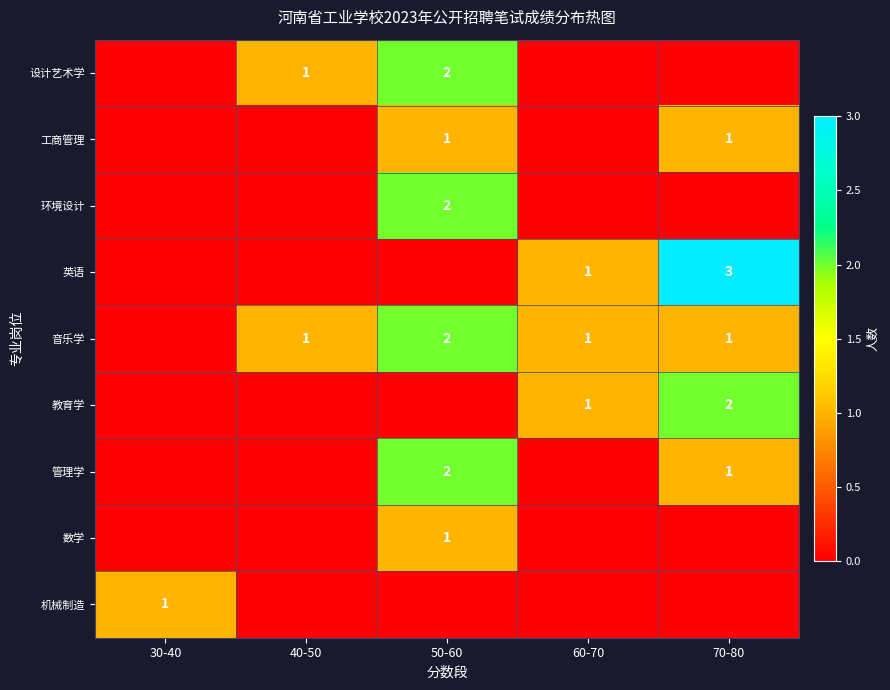

True or false: 数学 has a value of 0 at 50-60.

False